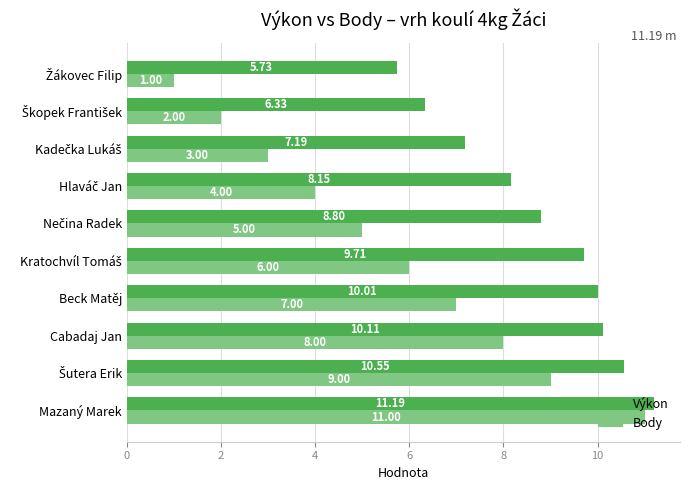

Which series has the widest spread of values?

Body